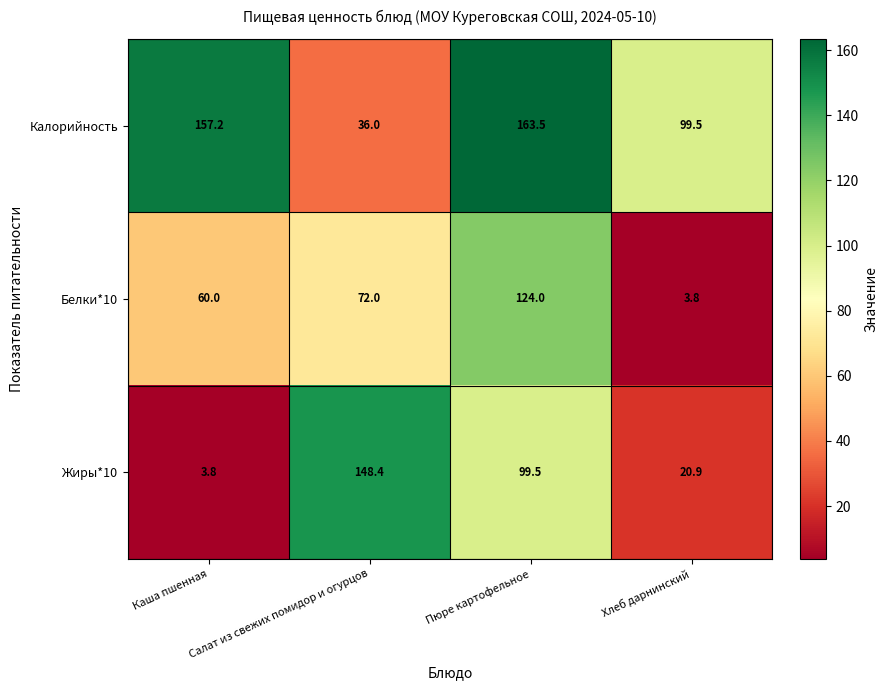

The Жиры*10 series shows 6.8 at Каша пшенная. True or false?

False